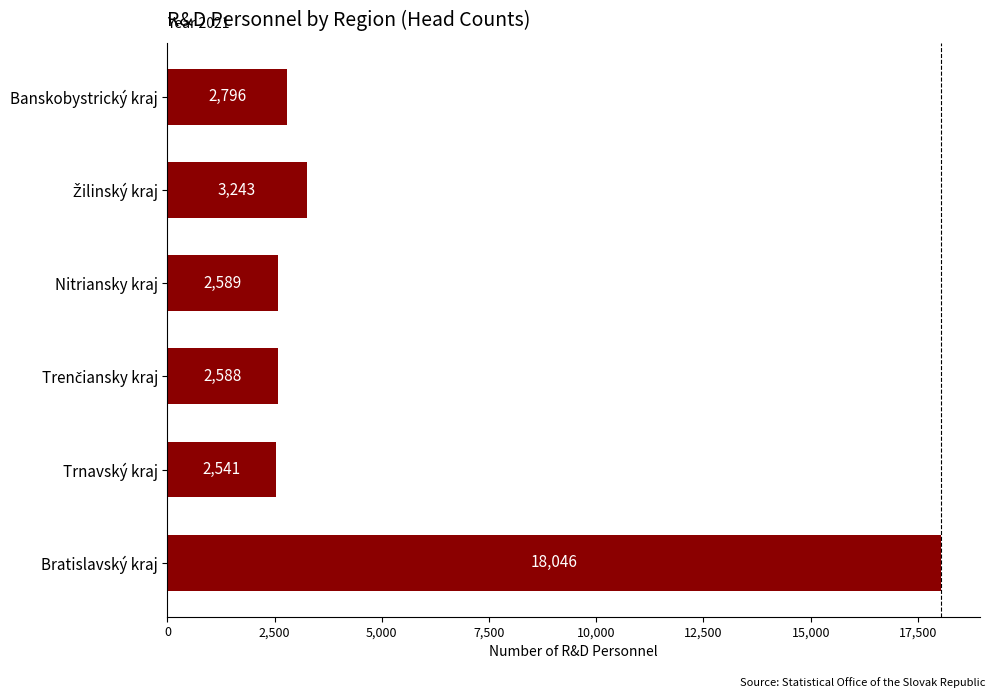

The chart shows a value of 2541 at Trnavský kraj. True or false?

True